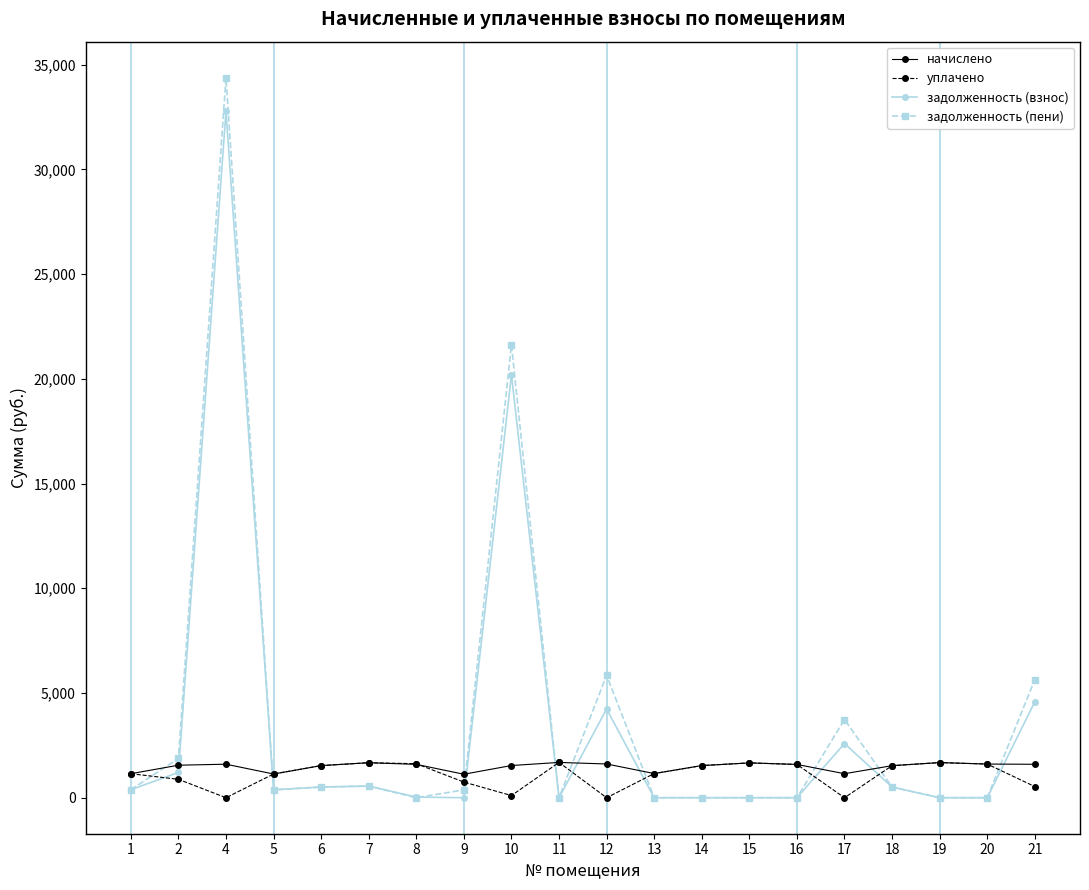

What are all the series names shown in the legend?

начислено, уплачено, задолженность (взнос), задолженность (пени)